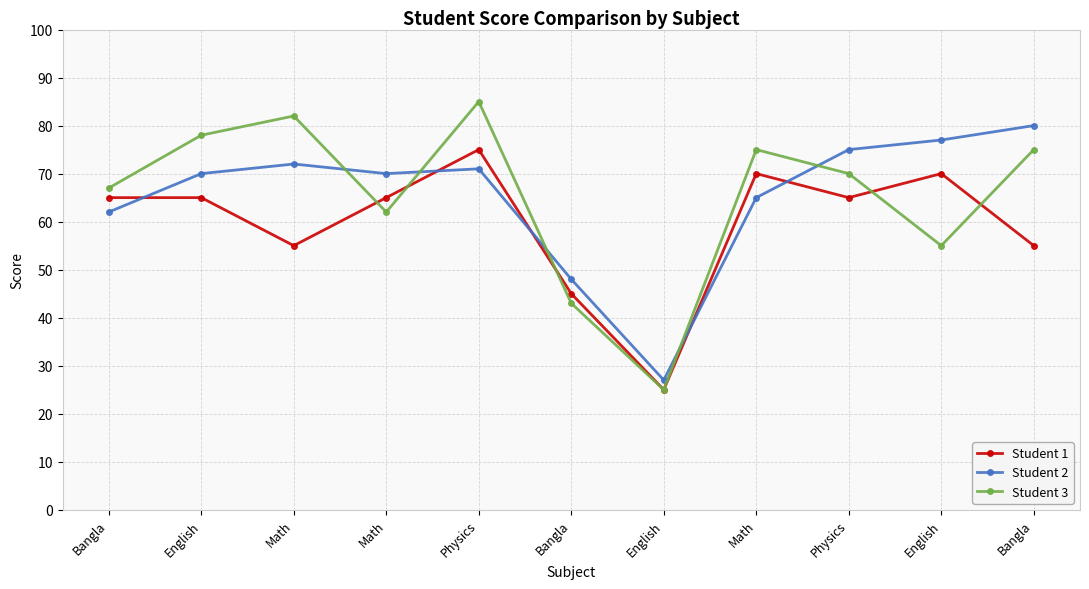

The value of Student 1 at Bangla is 114. True or false?

False